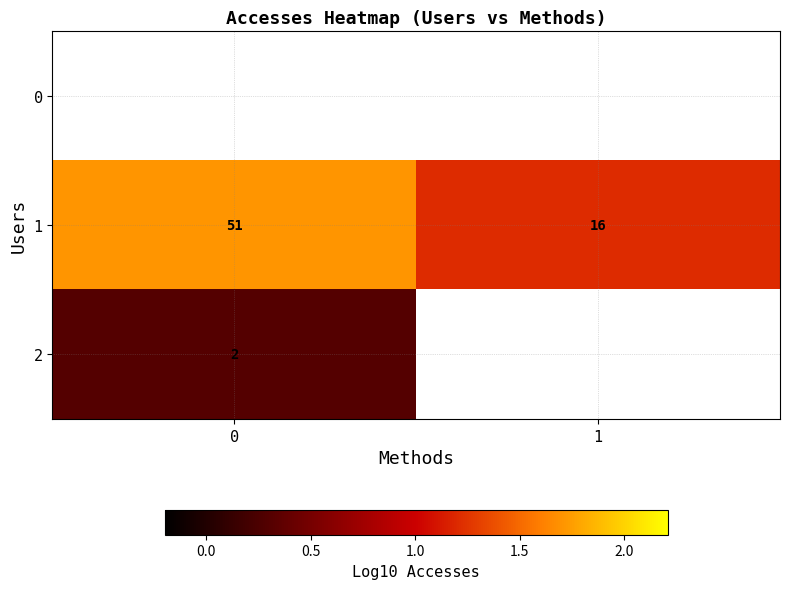

Is the value of 1 at 0 greater than the value of 2 at 0?

Yes